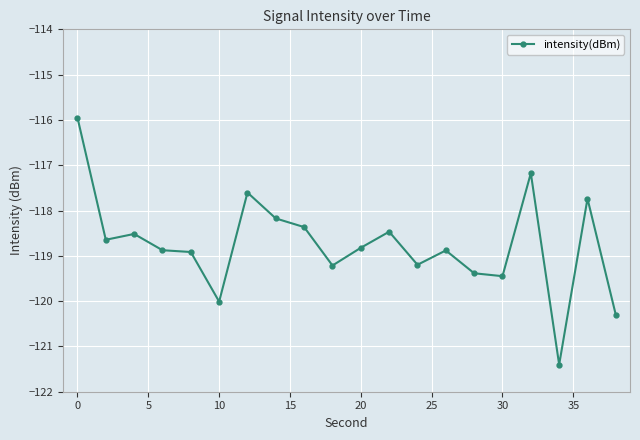

What is the sum of all values?

-2375.1